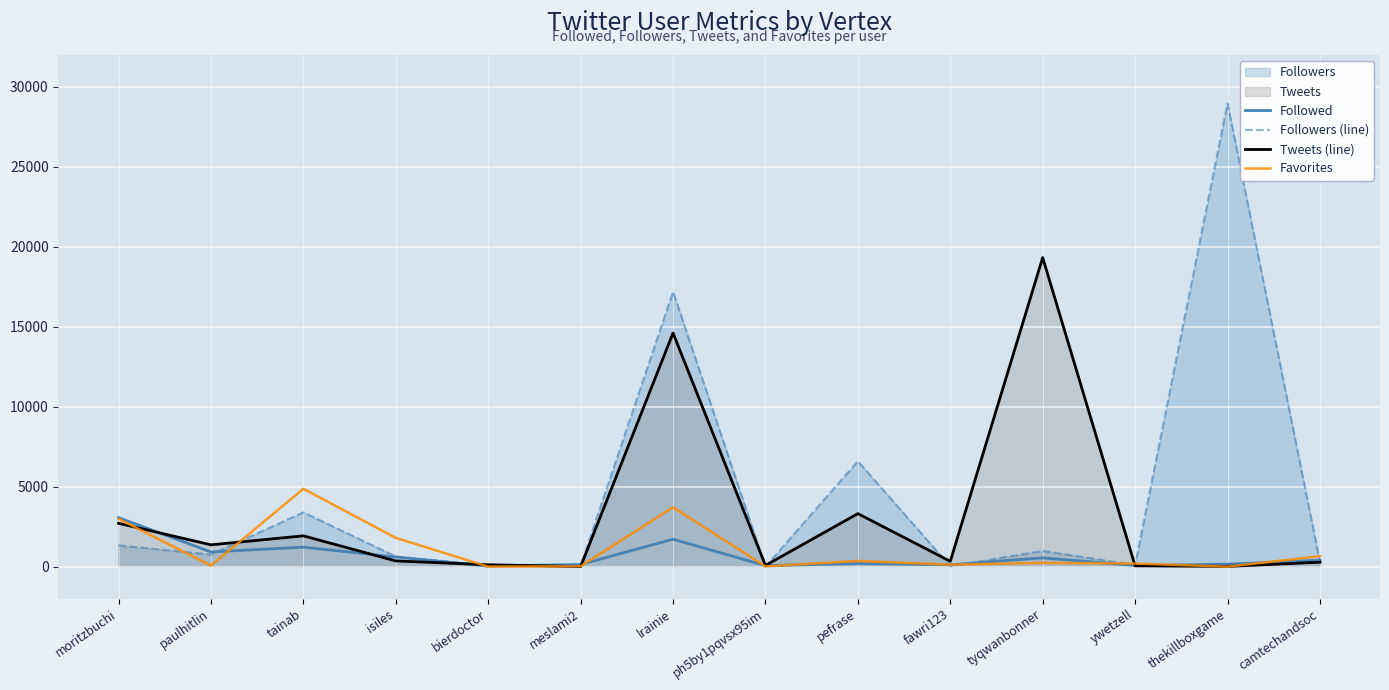

Which series ends up on top after the final intersection of Tweets (line) and Followed?

Followed